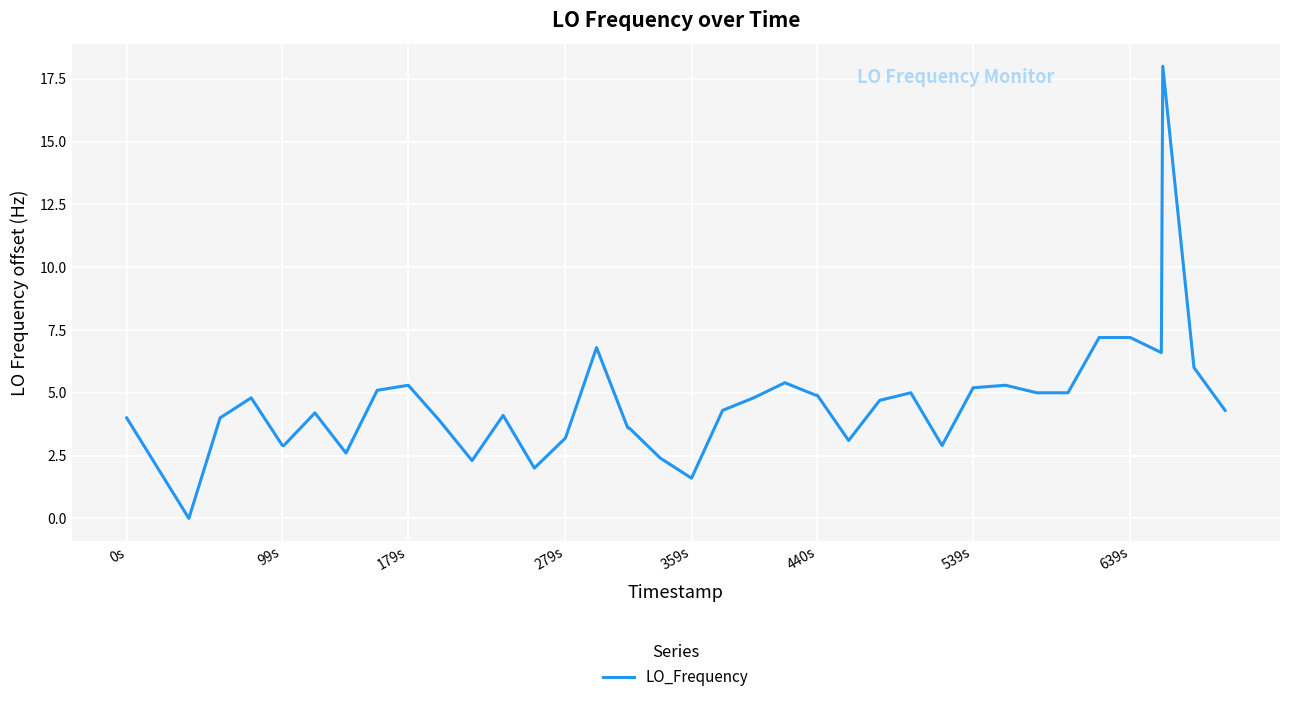

What is the greatest value displayed?

18.0